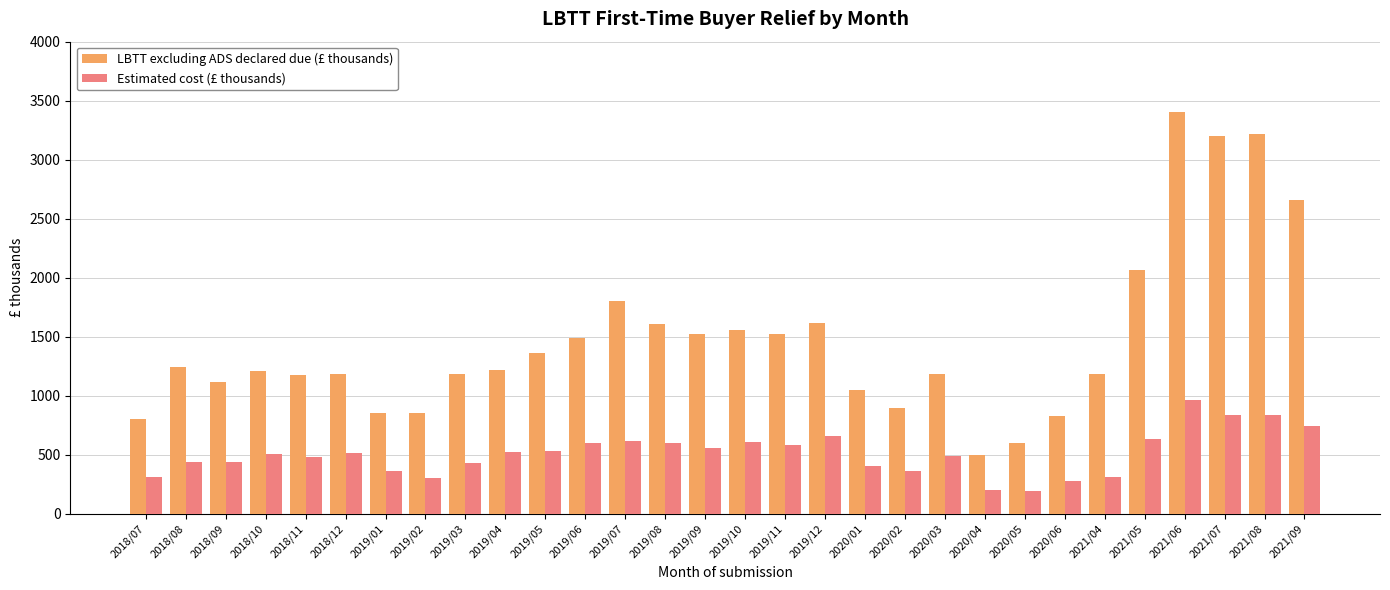

What is the value of the LBTT excluding ADS declared due (£ thousands) bar at the 25th from the left?

1184